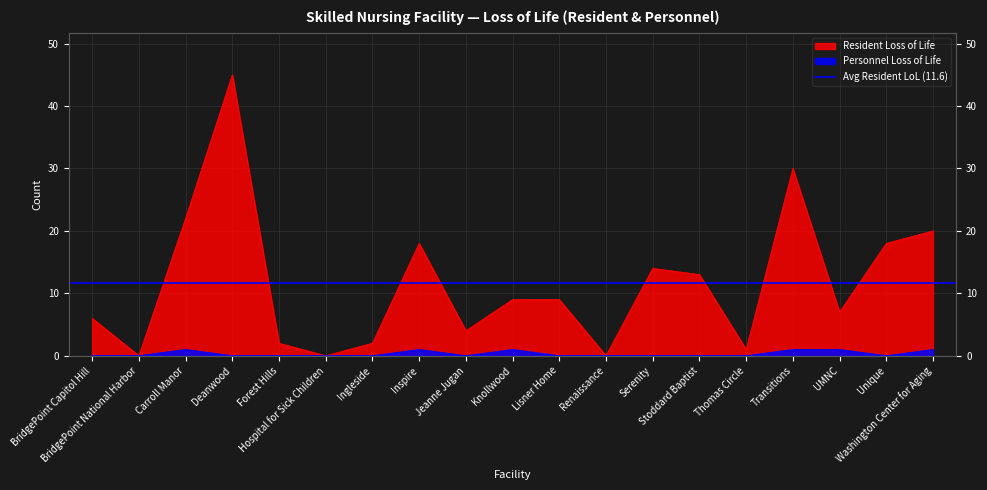

The value of Personnel Loss of Life at Washington Center for Aging is 1. True or false?

False